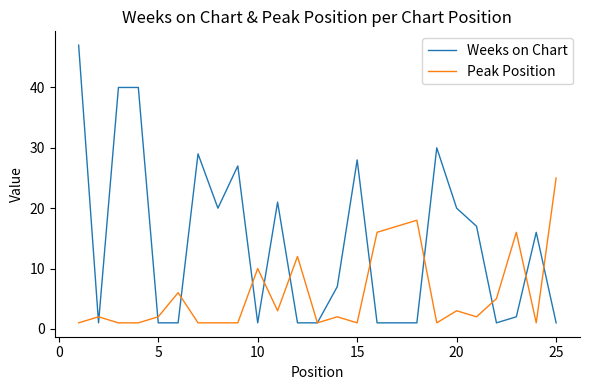

Which series ends up on top after the final intersection of Peak Position and Weeks on Chart?

Peak Position